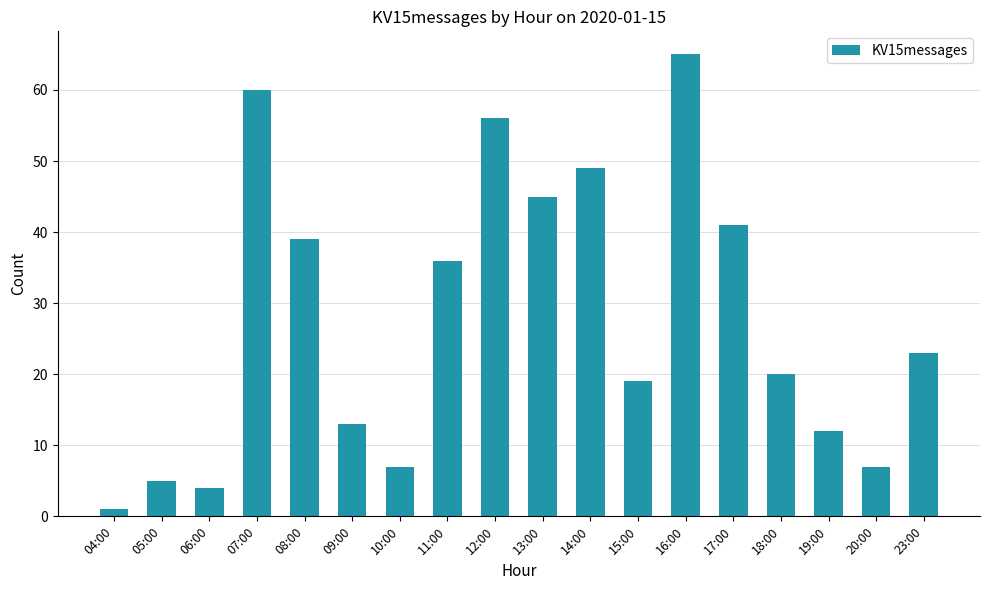

What is the label of the 16th bar from the right?

06:00